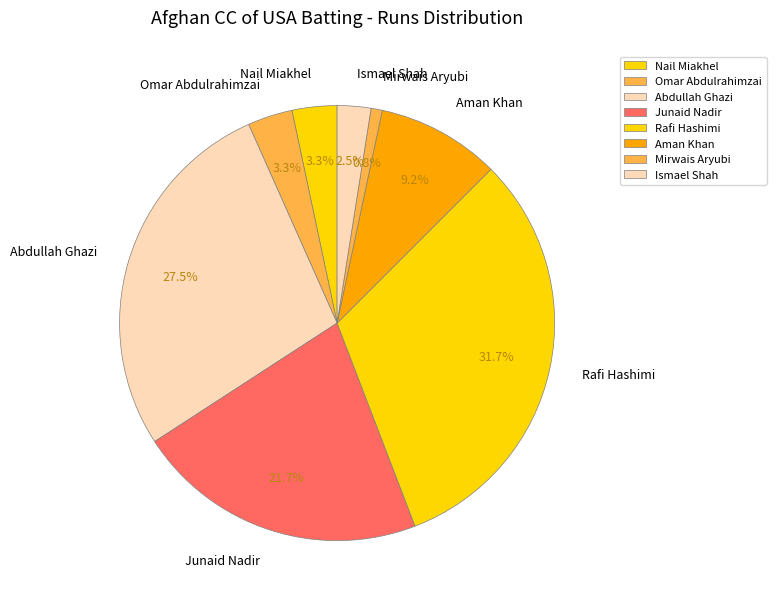

Is it true that Junaid Nadir is 15% of the pie?

False